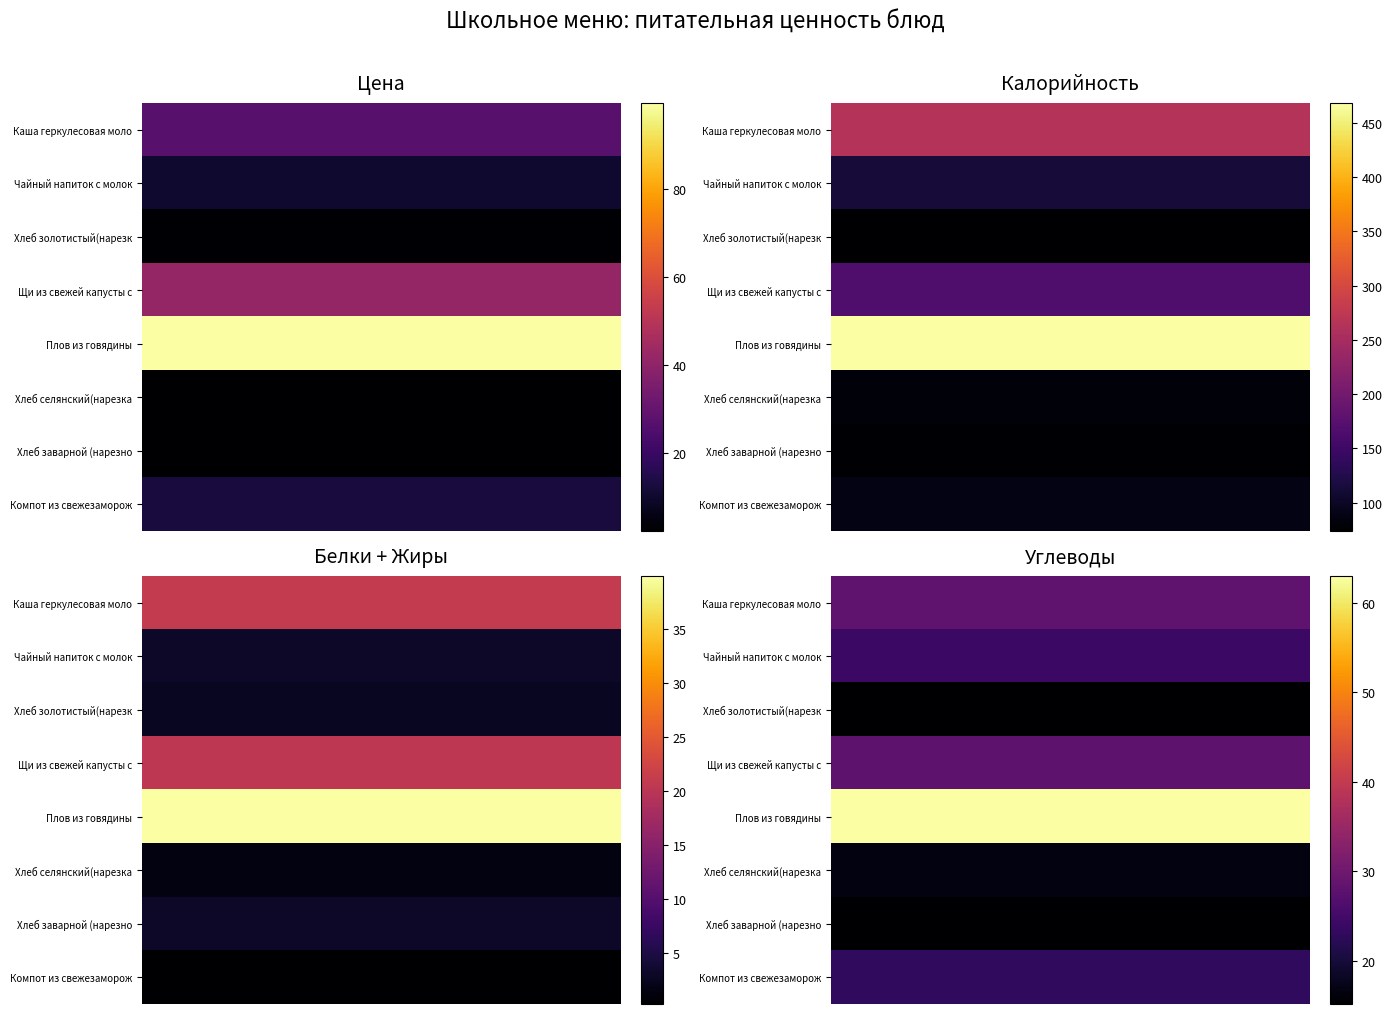

Rank the series by their maximum value, from highest to lowest.

Плов из говядины, Каша геркулесовая моло, Щи из свежей капусты с, Чайный напиток с молок, Компот из свежезаморож, Хлеб селянский(нарезка, Хлеб золотистый(нарезк, Хлеб заварной (нарезно